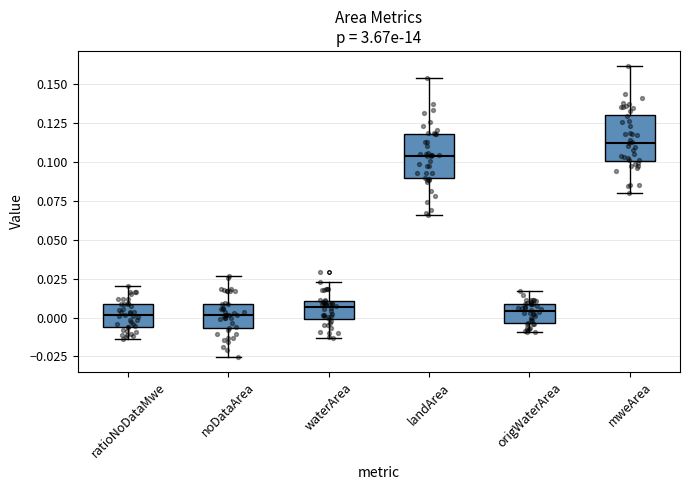

Which box has the highest median line?

mweArea